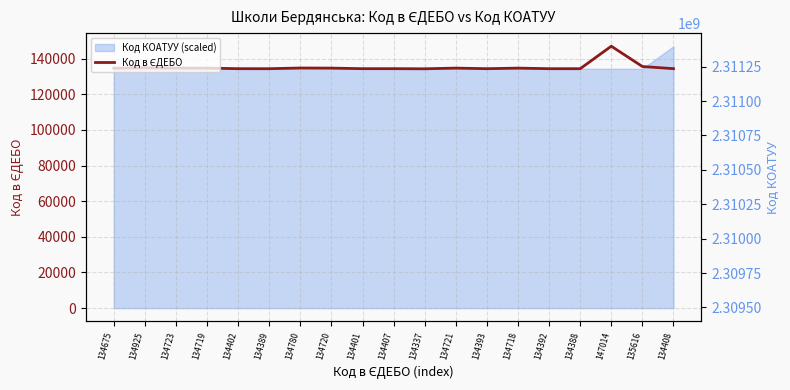

What is the minimum value shown in the chart?

134337